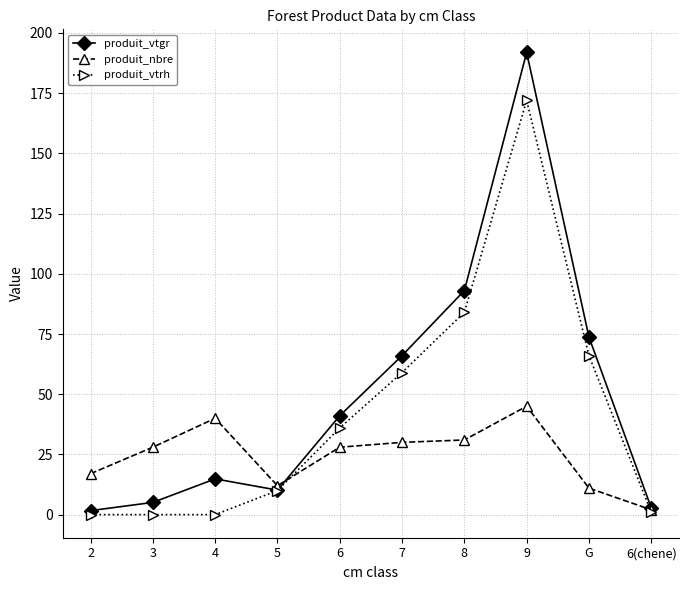

What is the sum of all produit_vtrh values?

428.0